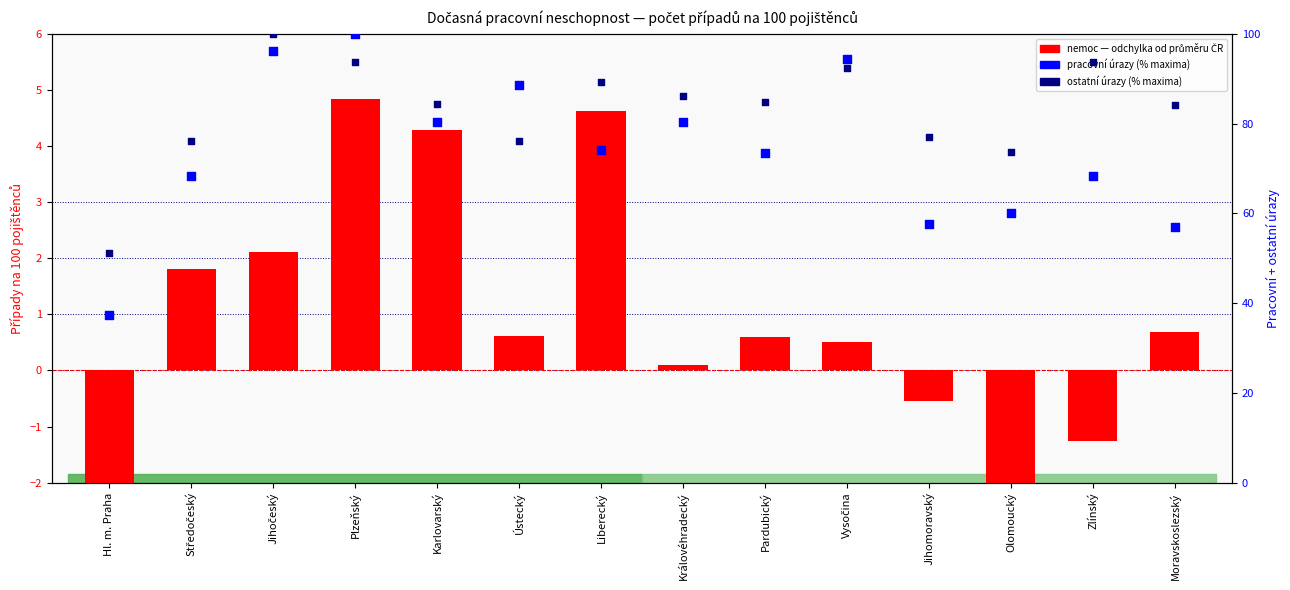

Which series has the widest spread of Y values?

pracovní úrazy (% maxima)